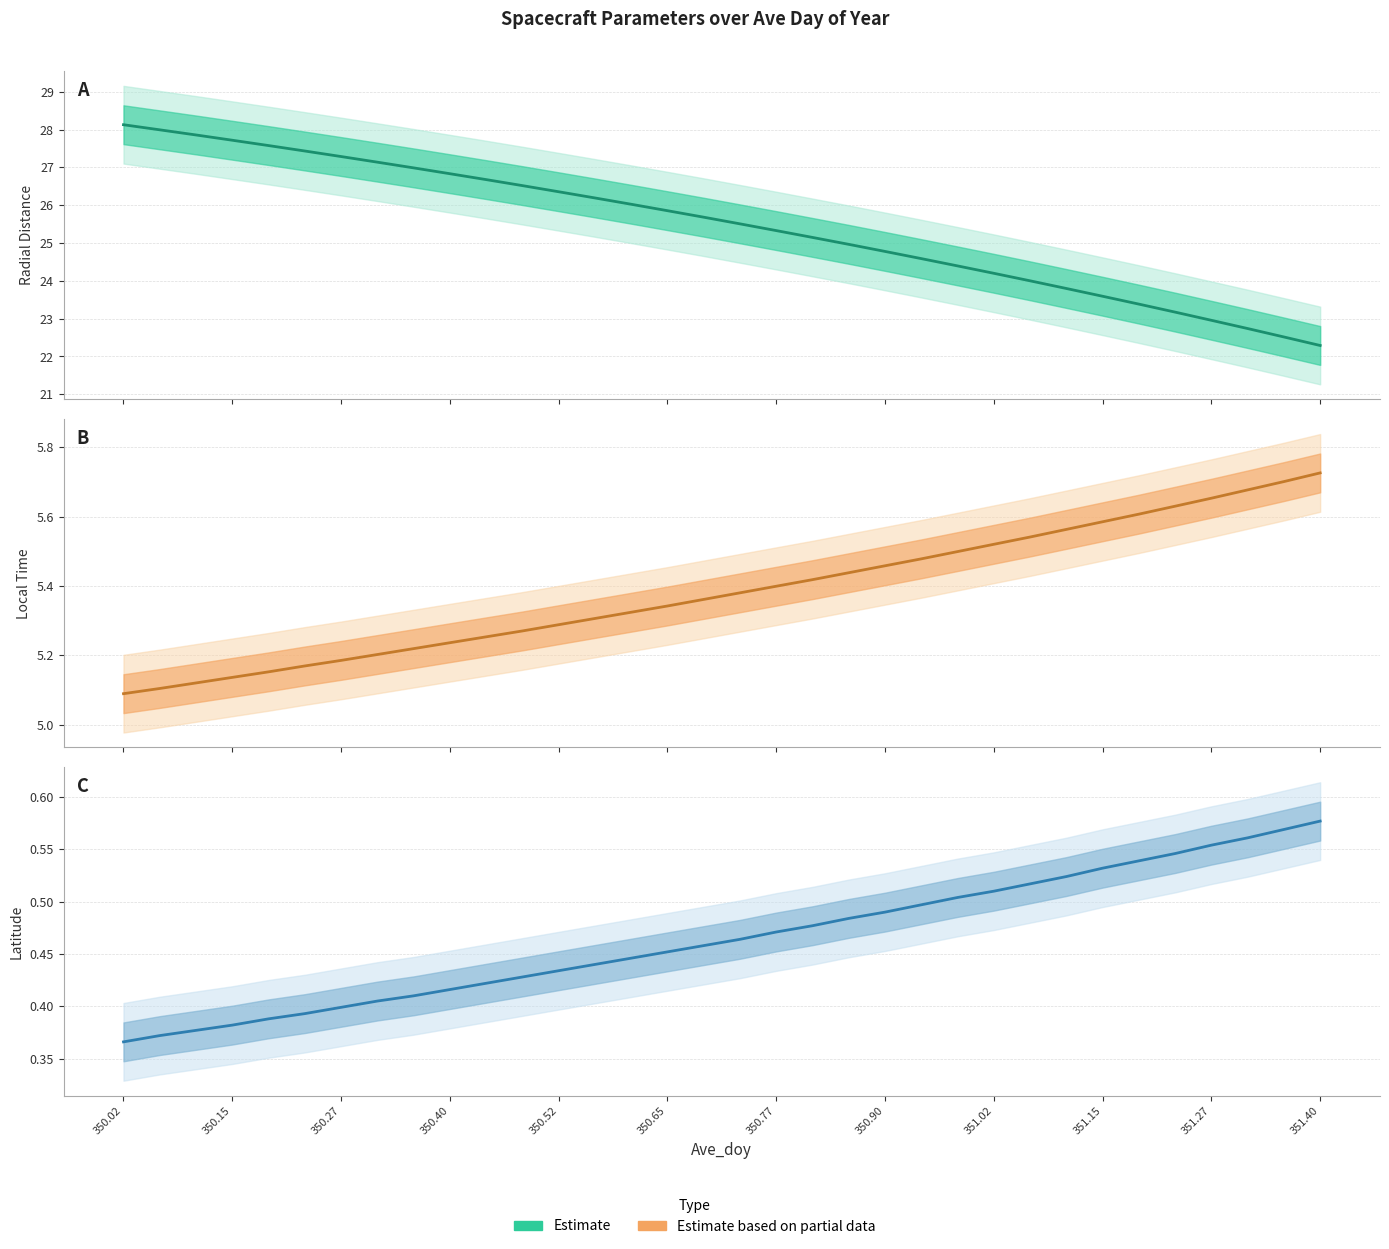

What position from the left is 350.02?

1